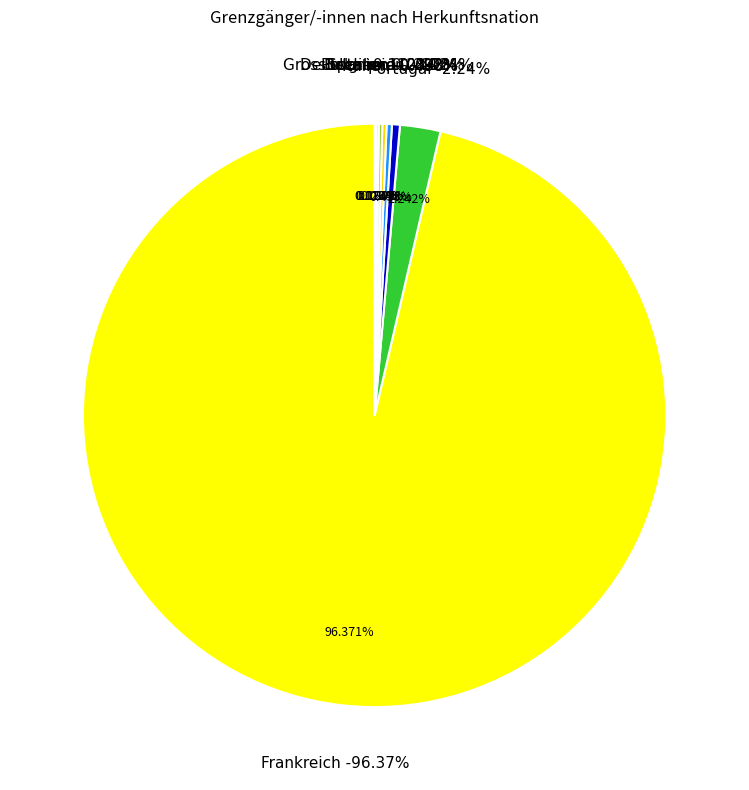

Which slice represents more than half of the pie?

Frankreich